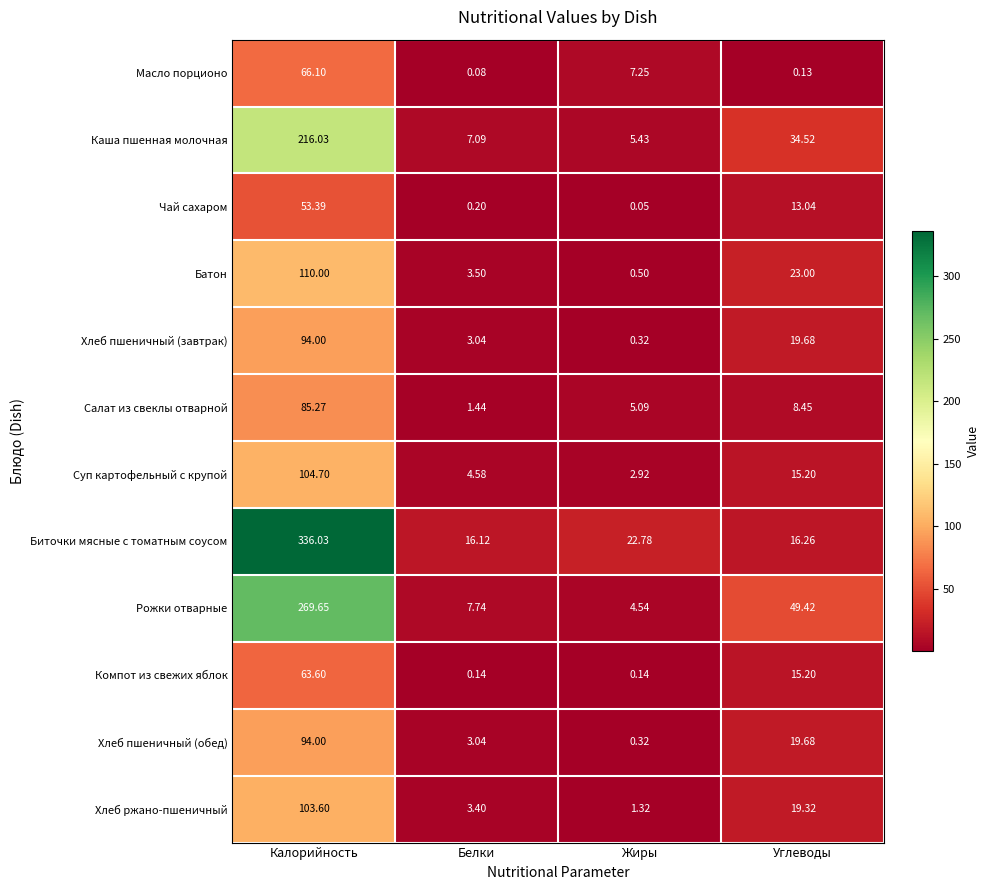

At which category is the sum across all series the highest?

Калорийность